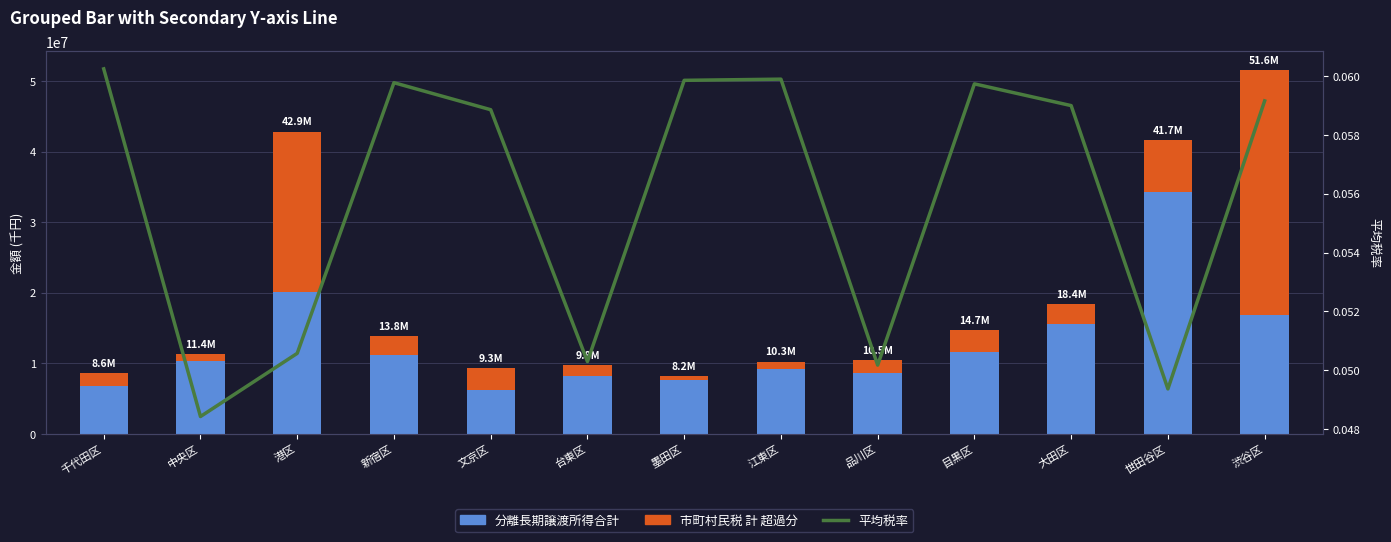

Between 目黒区 and 渋谷区, which series saw the biggest shift?

市町村民税 計 超過分